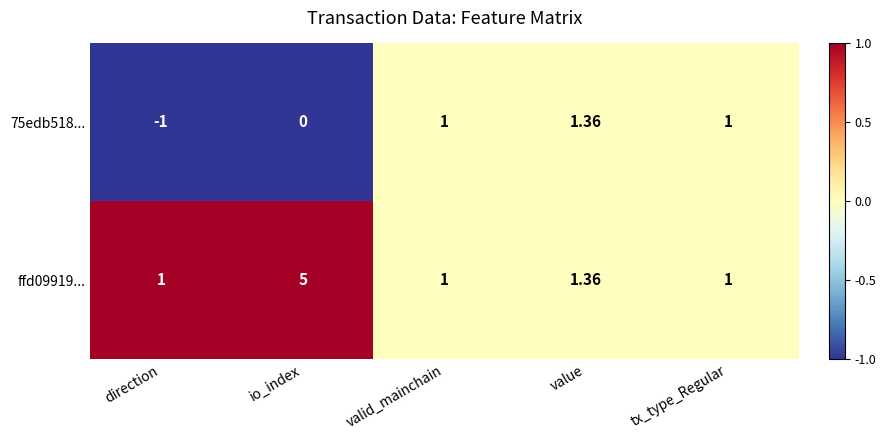

At which category does the chart reach its minimum across all series?

direction